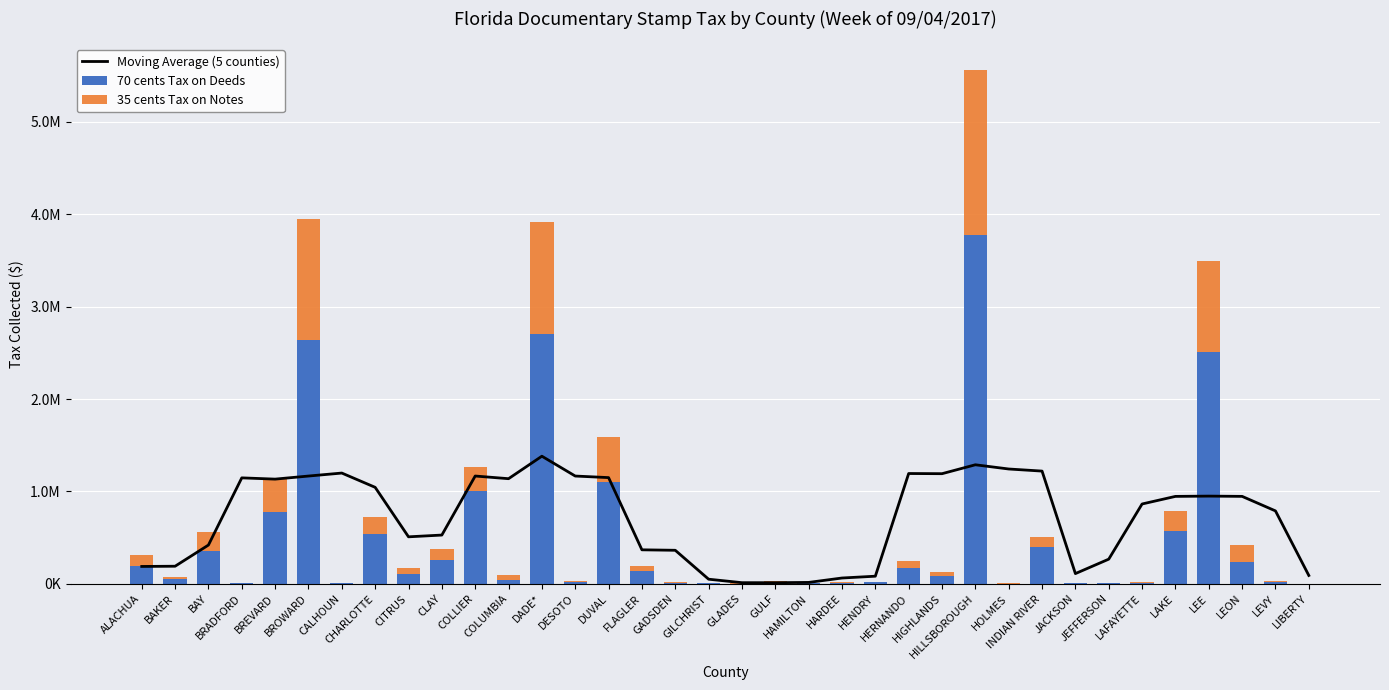

Which label corresponds to the smallest value in the chart?

LIBERTY